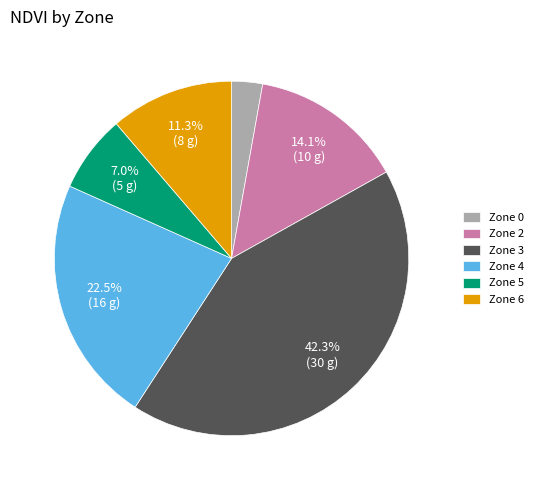

Rank the categories by value from highest to lowest.

Zone 3, Zone 4, Zone 2, Zone 6, Zone 5, Zone 0